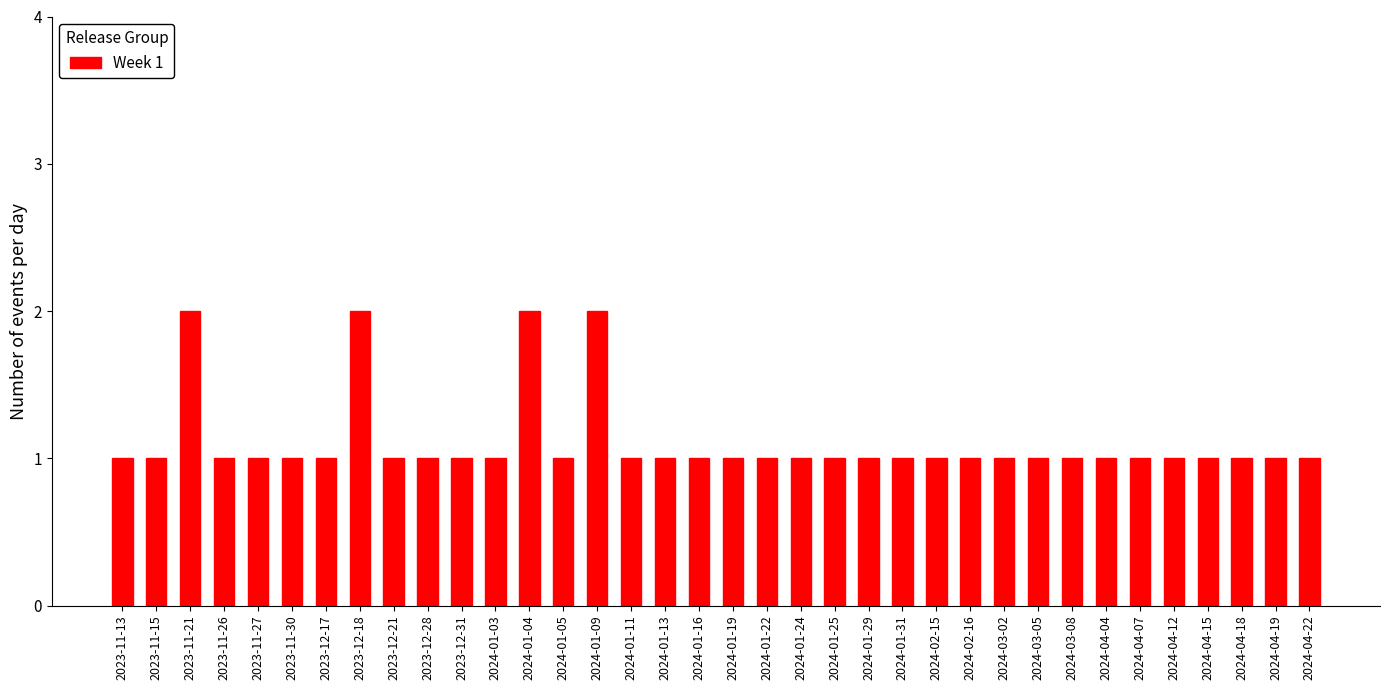

What is the label of the 13th bar from the right?

2024-01-31